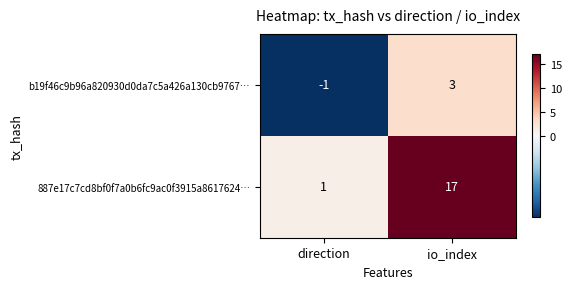

Which series changed the most between direction and io_index?

887e17c7cd8bf0f7a0b6fc9ac0f3915a8617624…